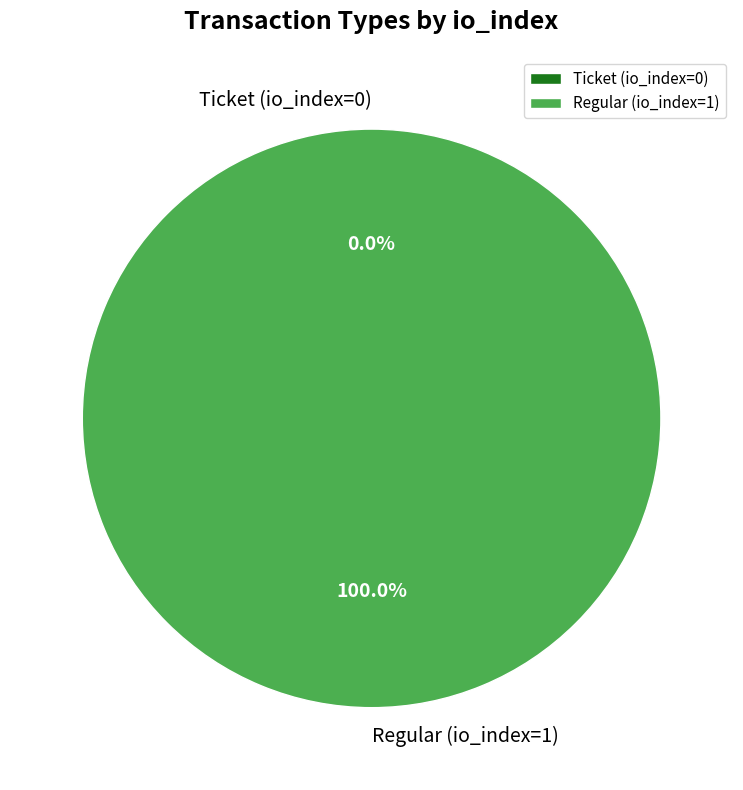

Combined, what portion of the pie is Regular (io_index=1) and Ticket (io_index=0)?

100.0%